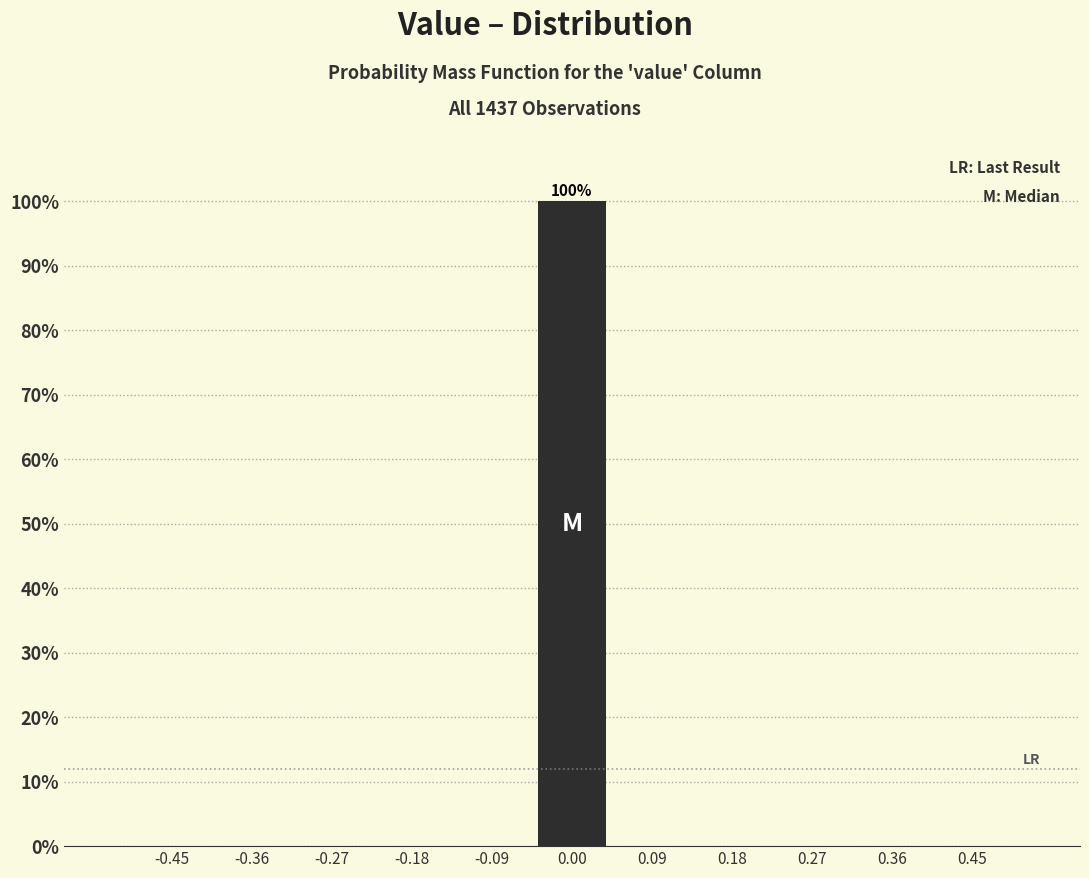

Which range on the x-axis has the tallest bar?

-0.05 to 0.05